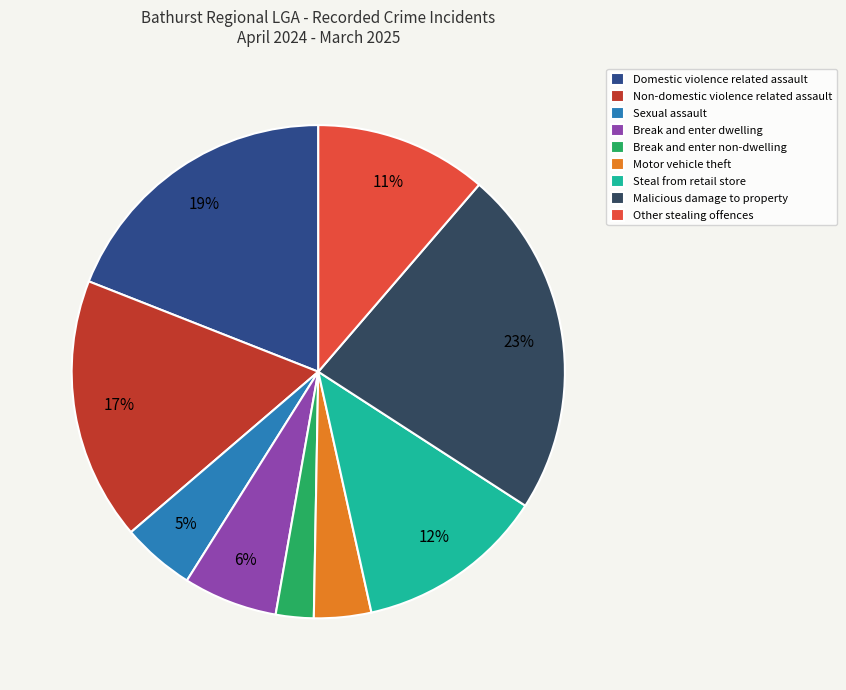

To the nearest percent, what is the combined percentage of Break and enter dwelling and Non-domestic violence related assault?

23%